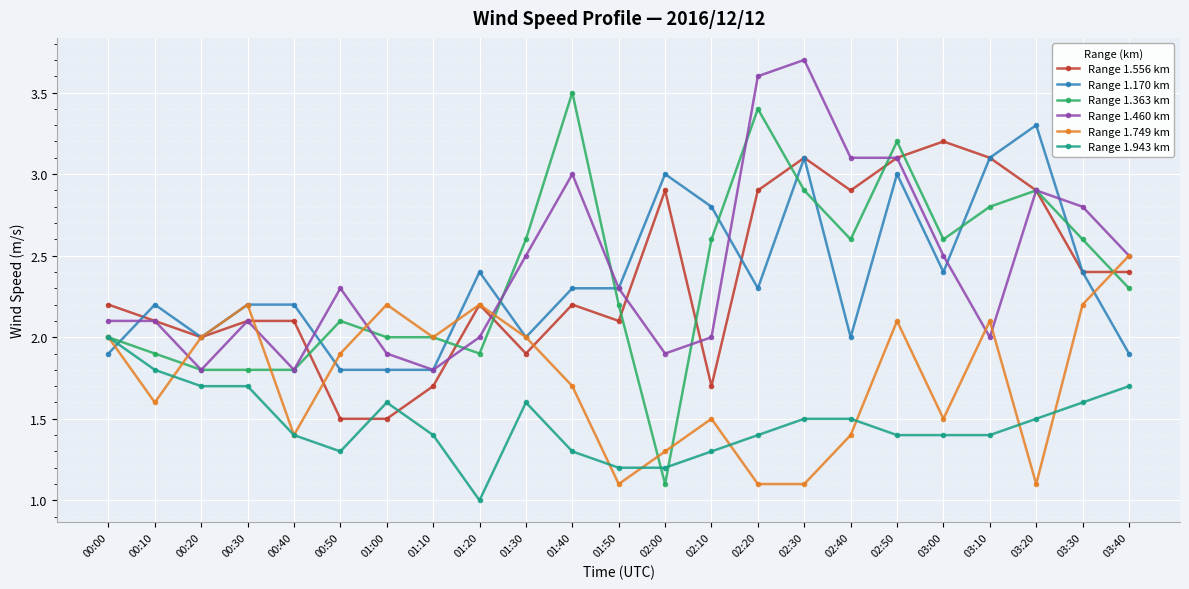

The value of Range 1.556 km at 01:20 is 2.9. True or false?

False